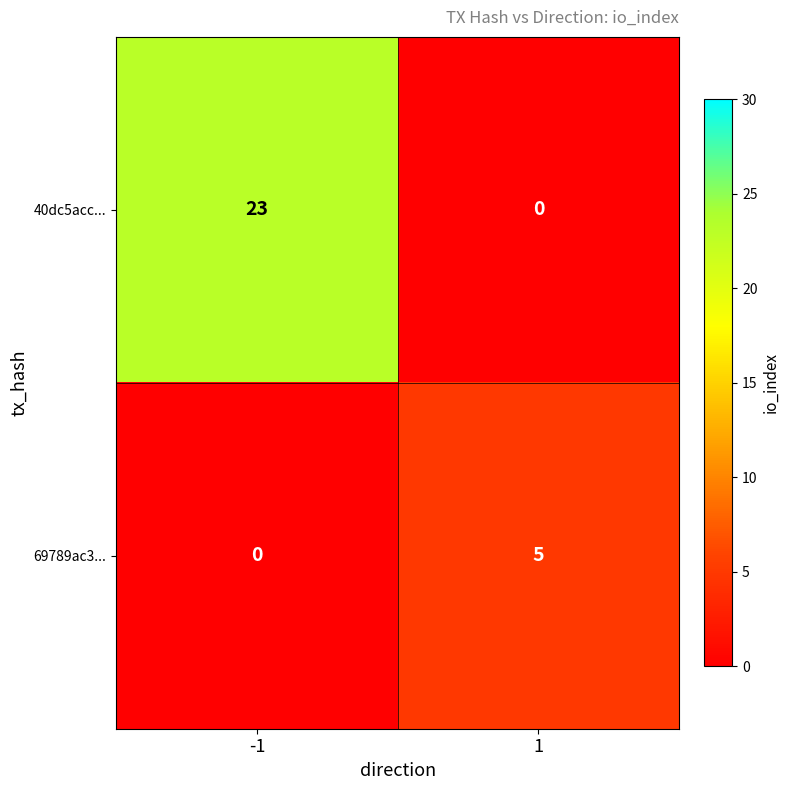

Reading right to left, transcribe all the data shown in this chart.

40dc5acc...: 0	23
69789ac3...: 5	0